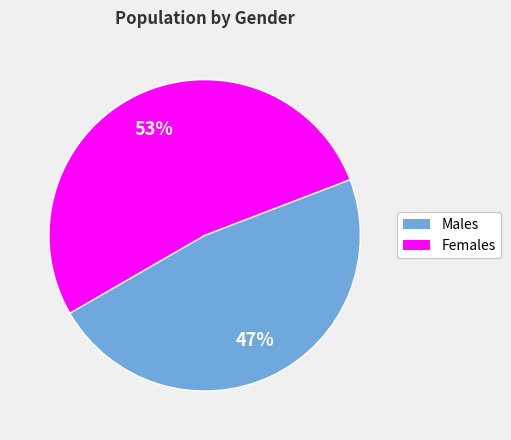

Is there any slice that represents more than half of the pie?

Yes